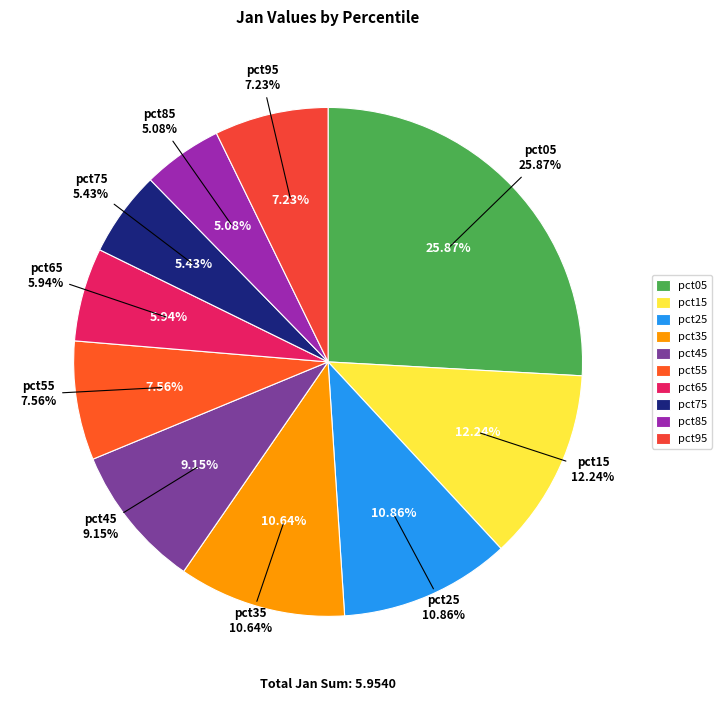

Rank the categories by value from lowest to highest.

pct85, pct75, pct65, pct95, pct55, pct45, pct35, pct25, pct15, pct05